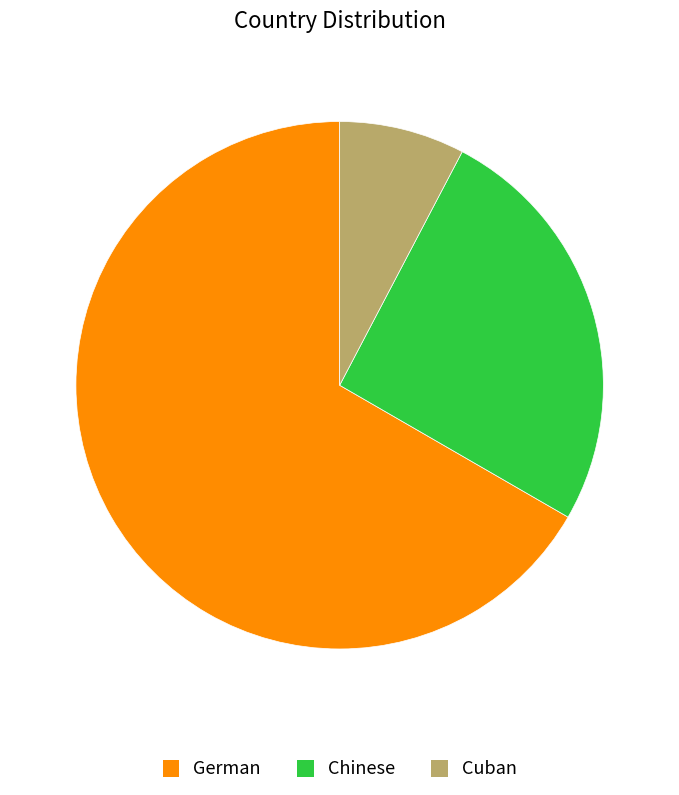

What is the largest slice in the pie chart?

German